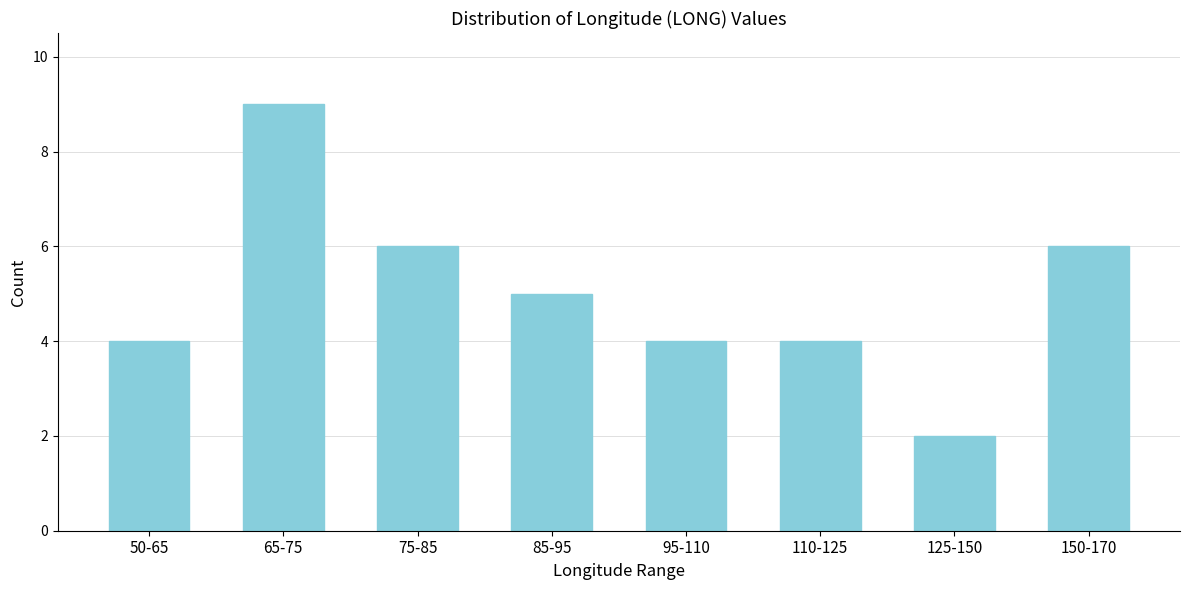

Reading left to right, what are all the values shown in this chart?

4	9	6	5	4	4	2	6